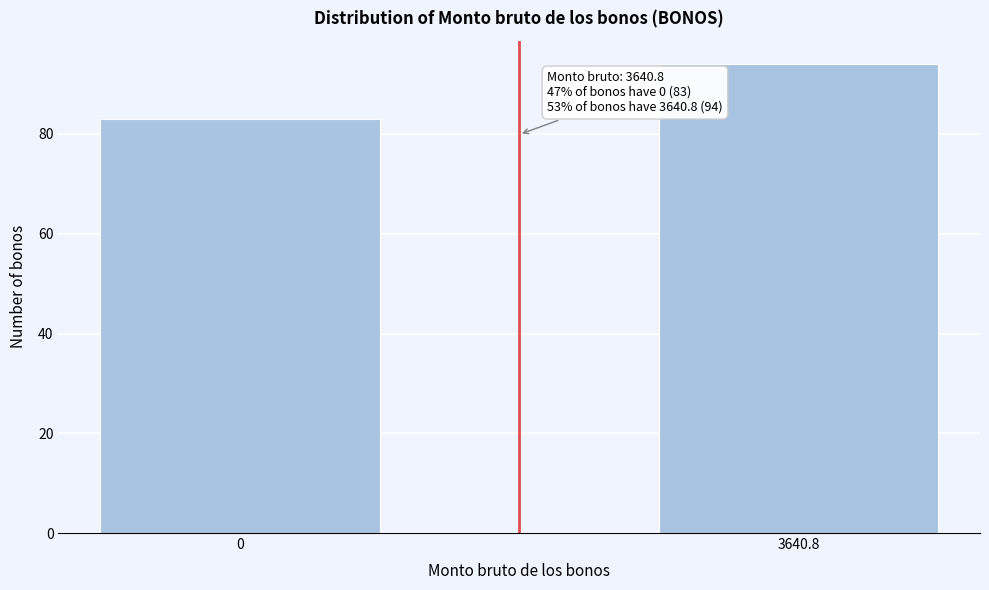

Reading left to right, transcribe all the data shown in this chart.

83	94